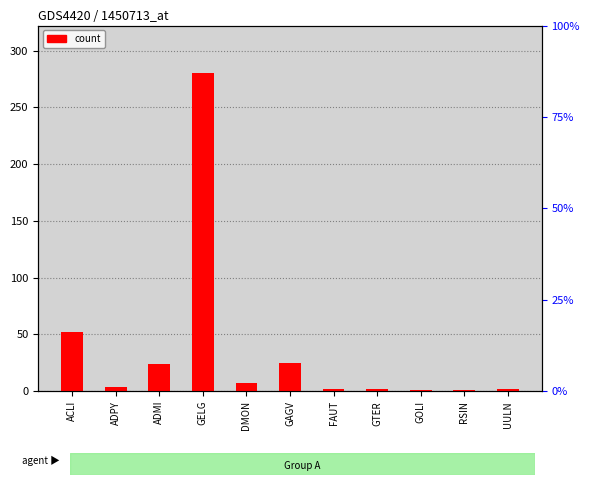

How many categories are shown in the chart?

11